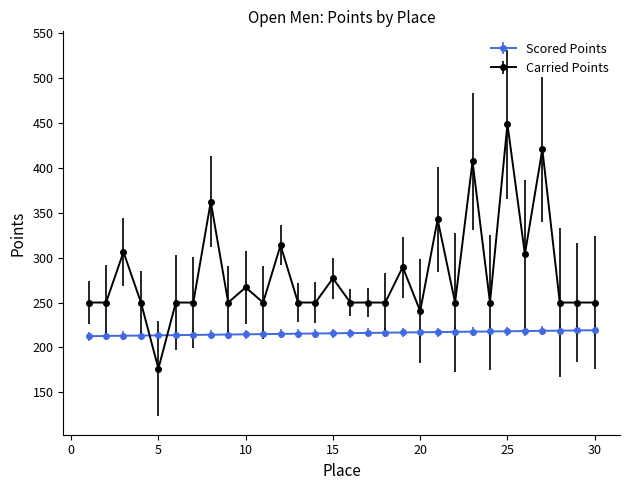

How many times do Carried Points and Scored Points cross each other?

2